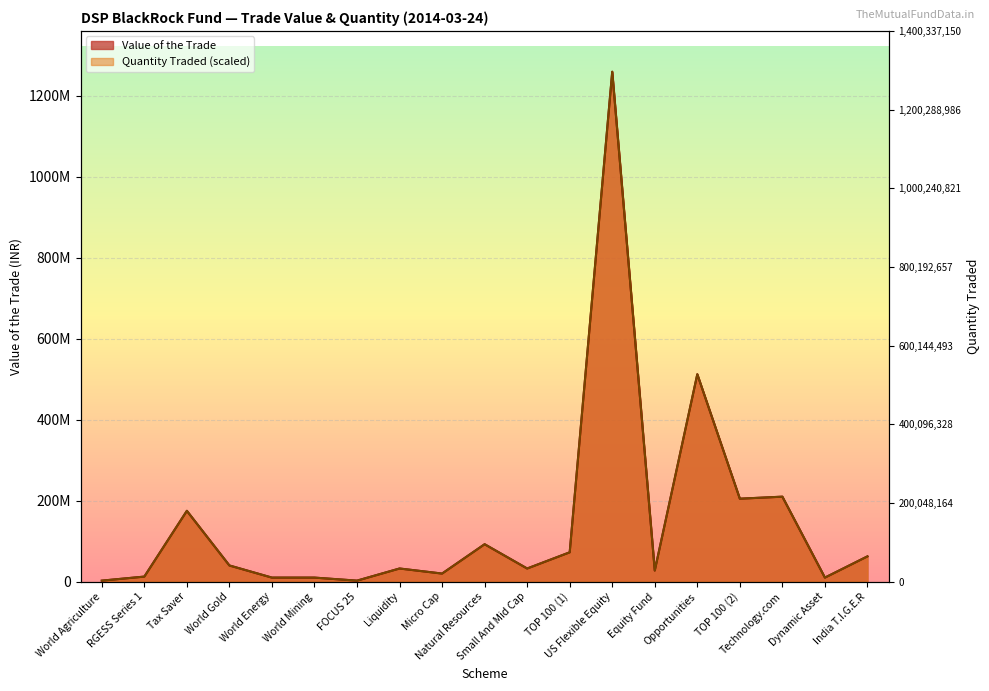

Reading right to left, transcribe all the data shown in this chart.

Value of the Trade: 62484935.1	9997589.6	209949382.1	204950587.3	512376468.1	27493379.0	1259696637.4	72482544.6	32492175.2	92477729.3	19995184.7	32492175.2	2499398.1	9997592.4	10000000.0	39990369.4	174957866.3	12496990.4	2499398.1
Quantity traded: 62484952.3	9997592.4	209949439.6	204950643.4	512376608.5	27493379.0	1259696637.4	72482544.6	32492175.2	92477729.3	19995184.7	32492175.2	2499398.1	9997592.4	9997592.4	39990369.4	174957866.3	12496990.5	2499398.1